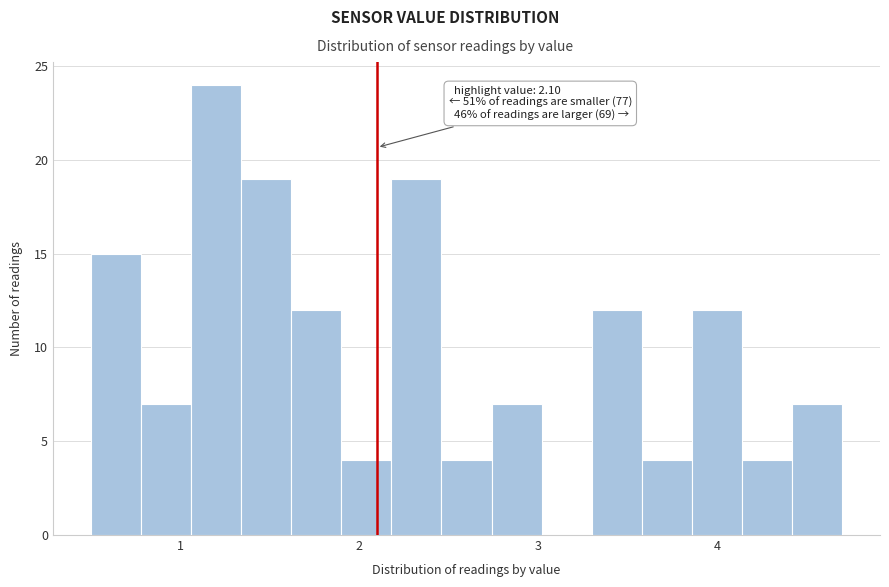

Read against the x-axis, roughly where is the centre of the tallest bar?

1.2